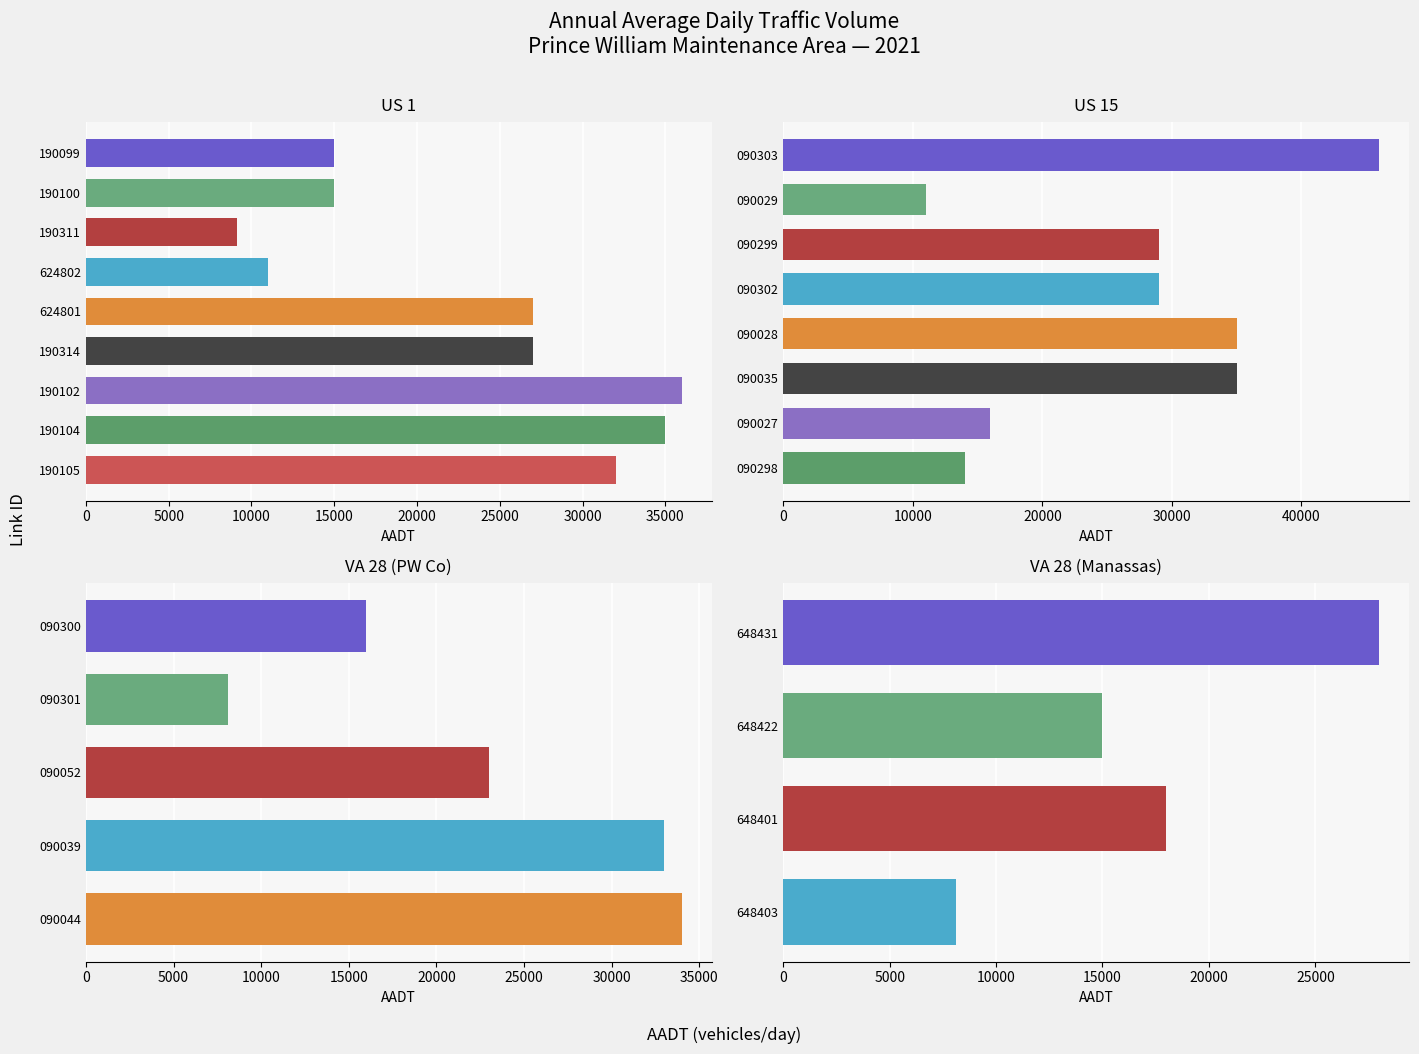

Which series has the largest total across all categories?

US 15